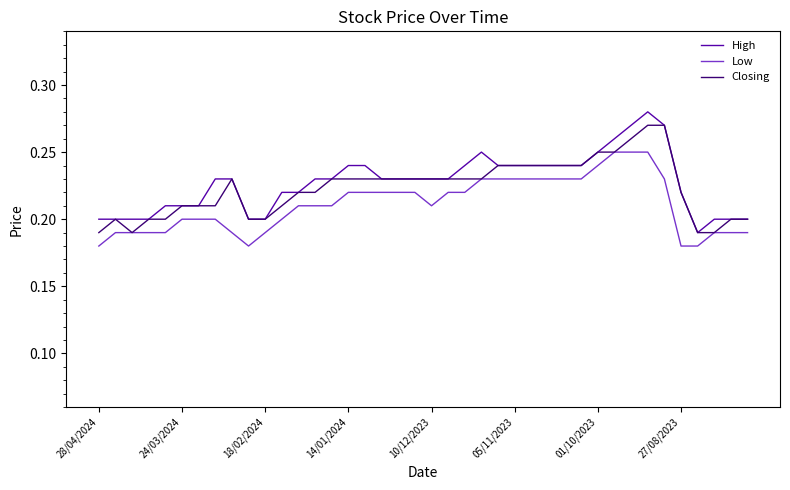

Rank the series by their maximum value, from highest to lowest.

High, Closing, Low